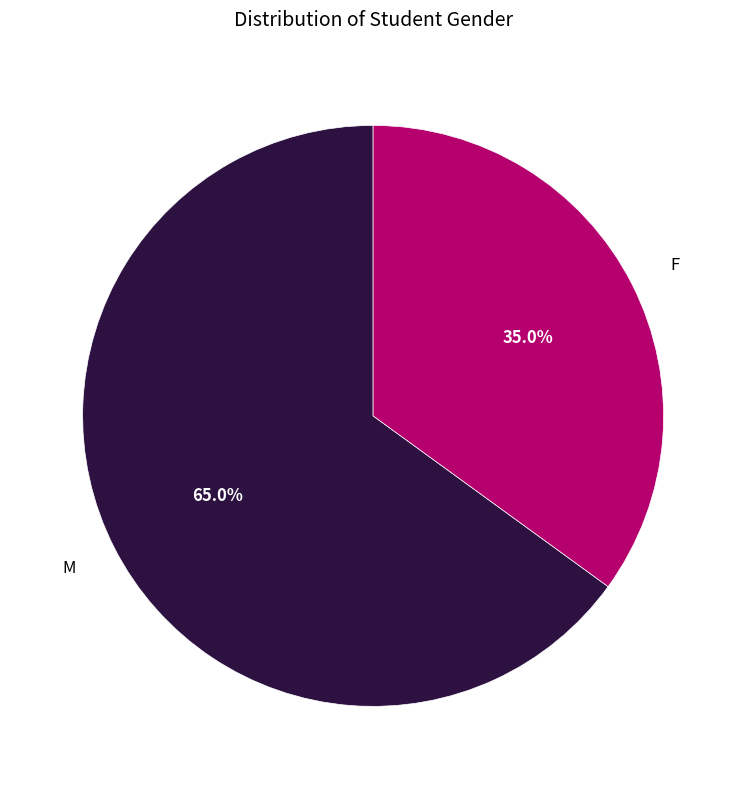

Is there a majority slice in this chart?

Yes